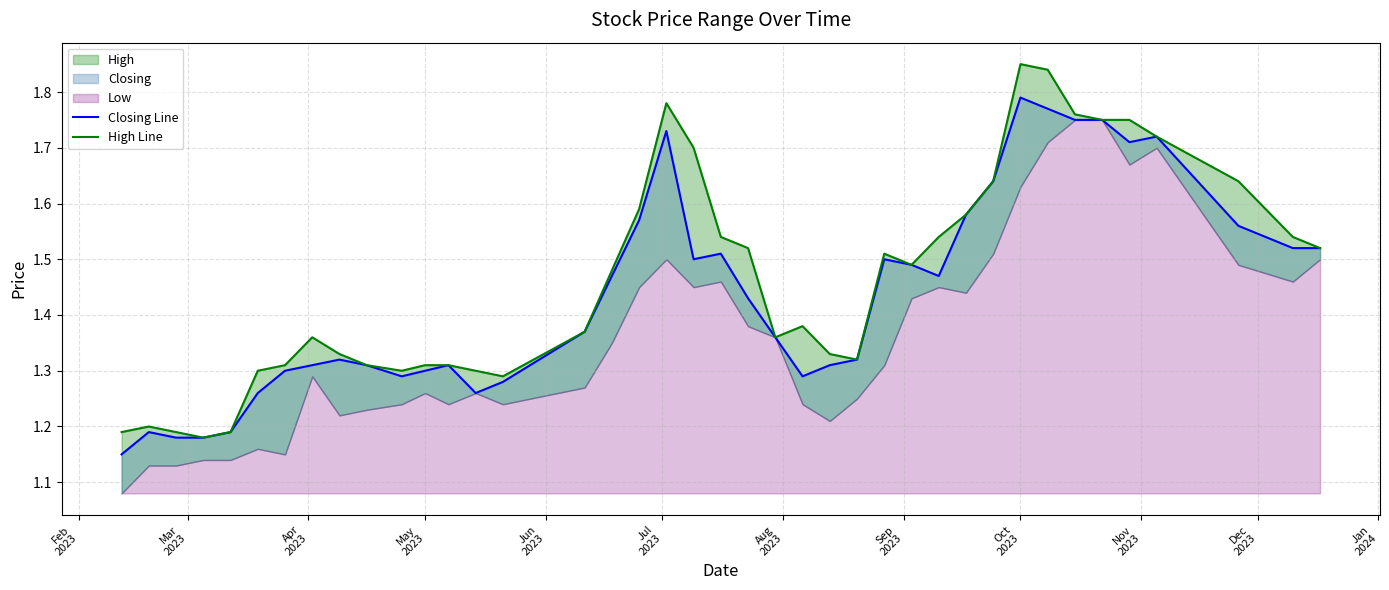

True or false: High Line and Closing Line intersect in this chart.

False